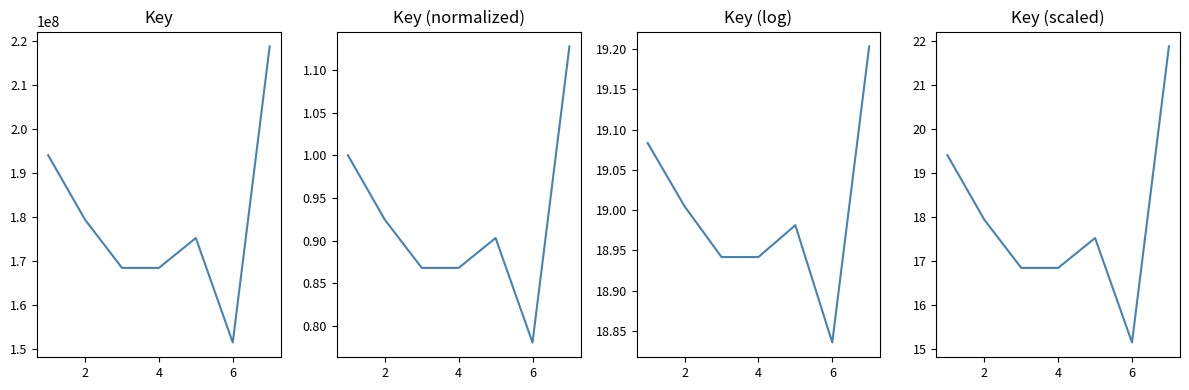

True or false: Key and Key (scaled) intersect in this chart.

False